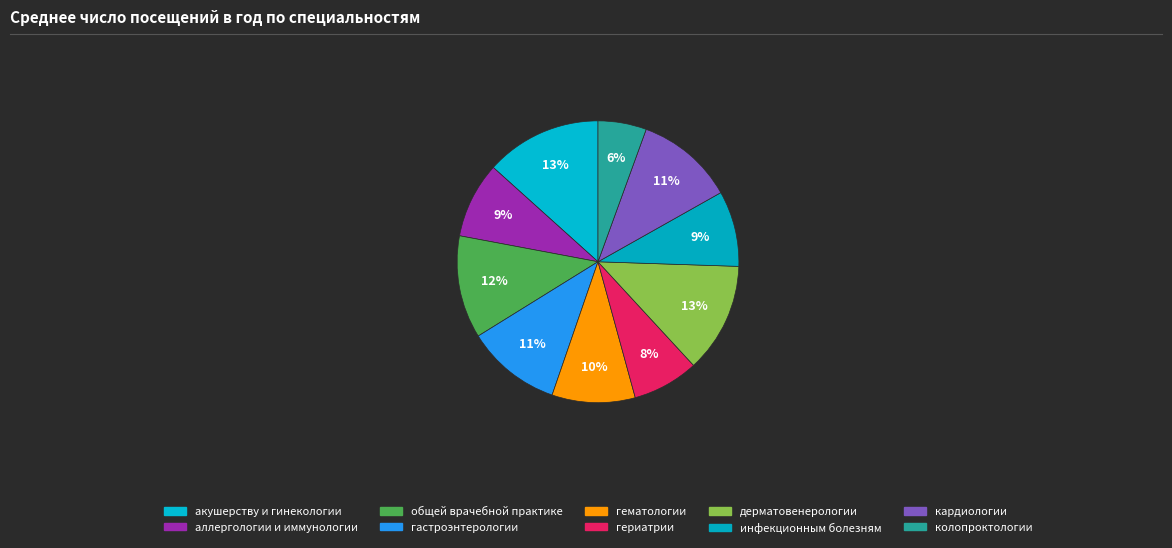

How many segments does this pie chart have?

10